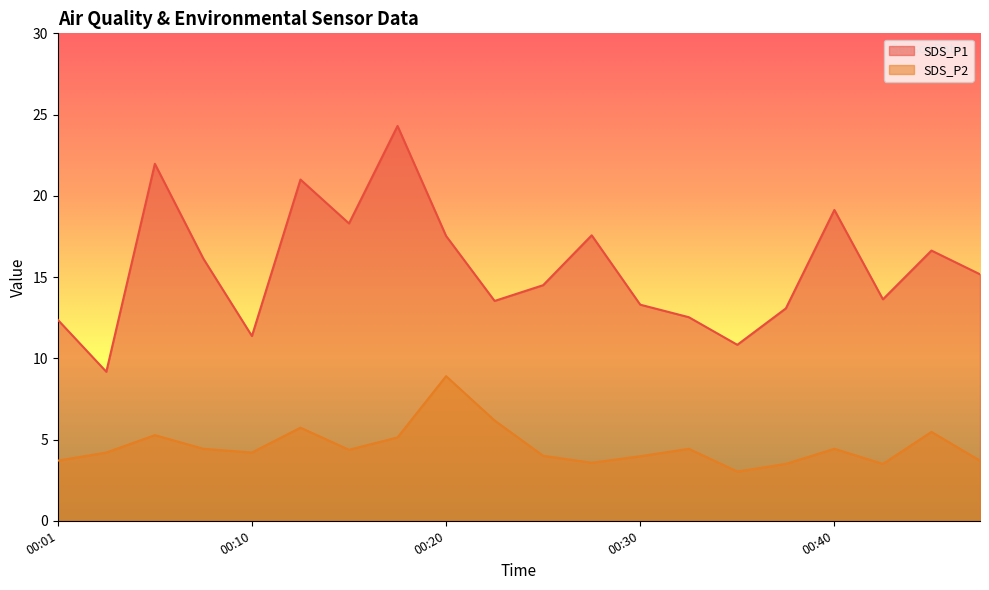

The value of SDS_P2 at 00:15 is 4.4. True or false?

True